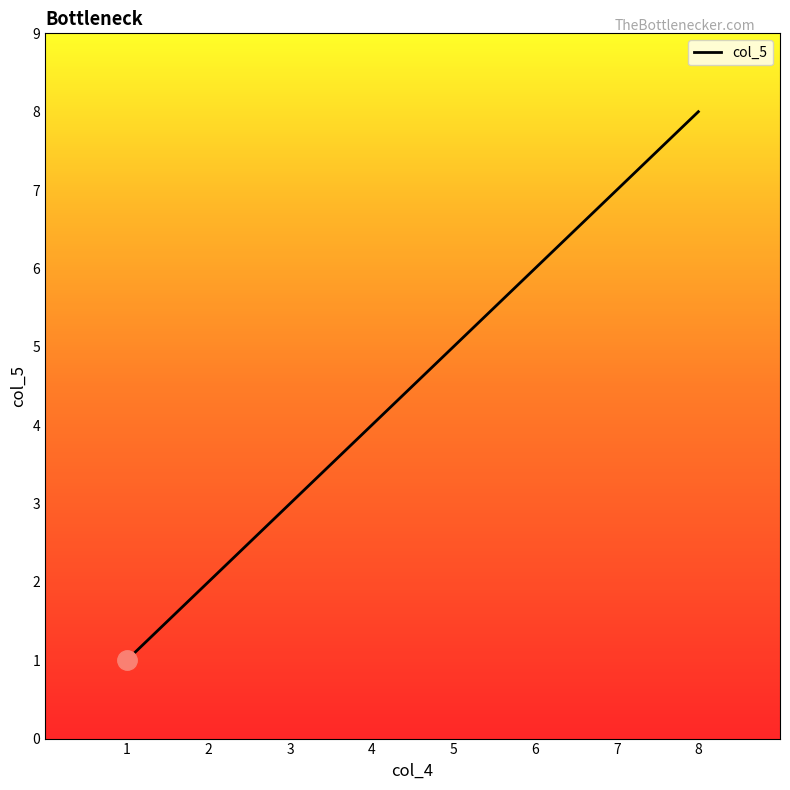

What is the maximum value shown in the chart?

8